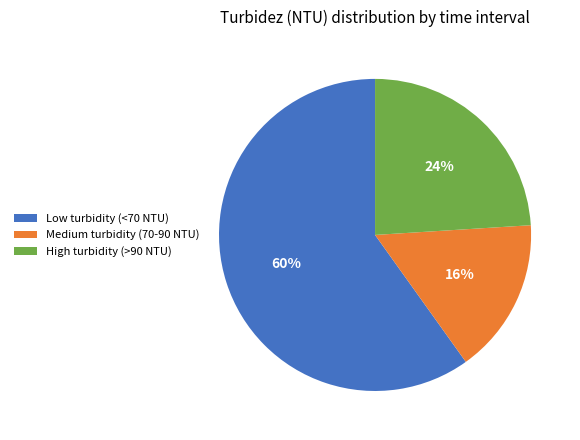

Which category has the smallest portion of the pie?

Medium turbidity (70-90 NTU)